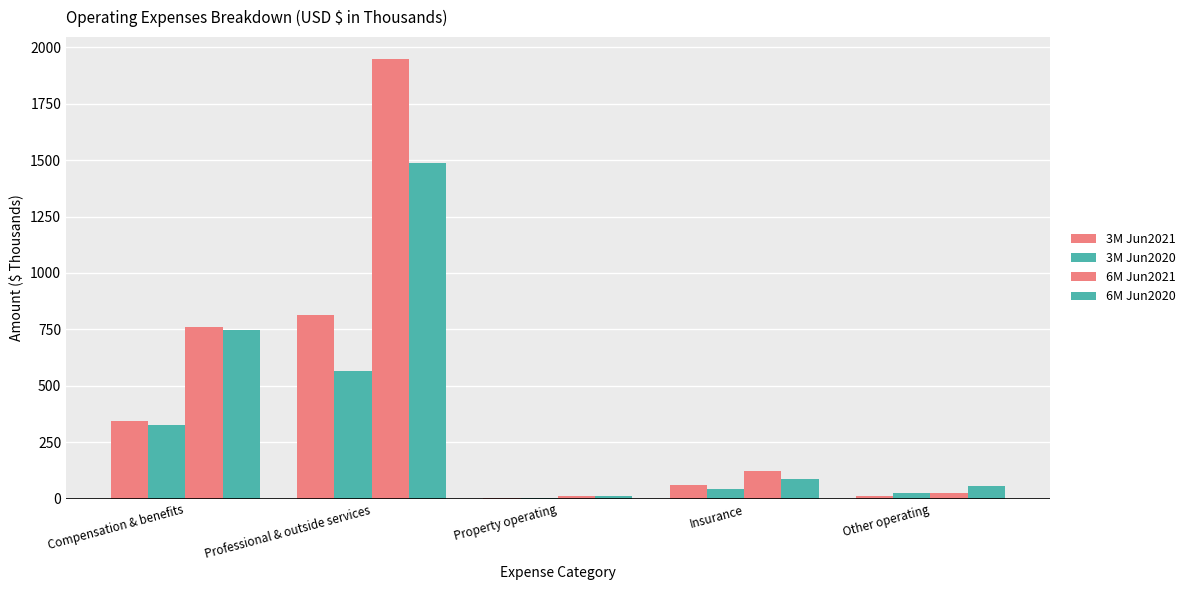

Reading left to right, transcribe all the data shown in this chart.

3M Jun2021: Compensation & benefits=345	Professional & outside services=812	Property operating=2	Insurance=63	Other operating=12
3M Jun2020: Compensation & benefits=328	Professional & outside services=566	Property operating=3	Insurance=43	Other operating=27
6M Jun2021: Compensation & benefits=762	Professional & outside services=1947	Property operating=11	Insurance=124	Other operating=25
6M Jun2020: Compensation & benefits=747	Professional & outside services=1486	Property operating=11	Insurance=86	Other operating=56